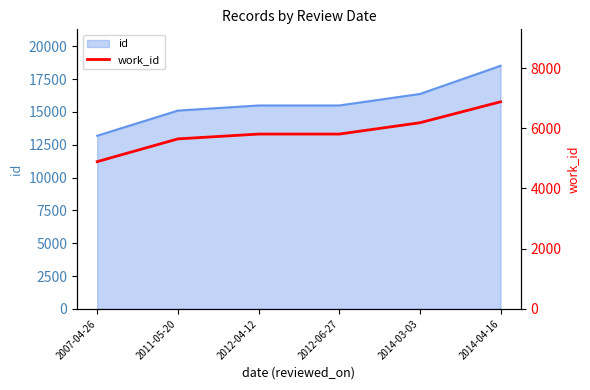

Rank the categories by value from lowest to highest.

2007-04-26, 2011-05-20, 2012-04-12, 2012-06-27, 2014-03-03, 2014-04-16